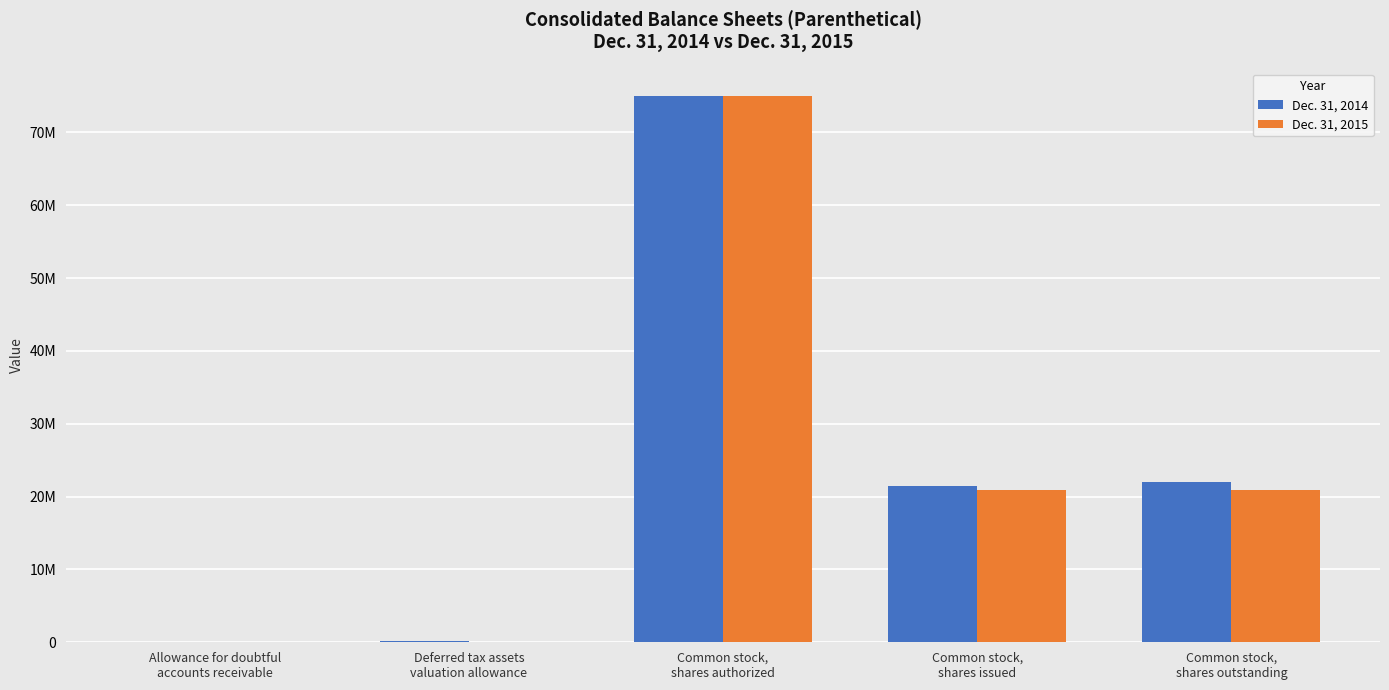

What are all the series names shown in the legend?

Dec. 31, 2014, Dec. 31, 2015